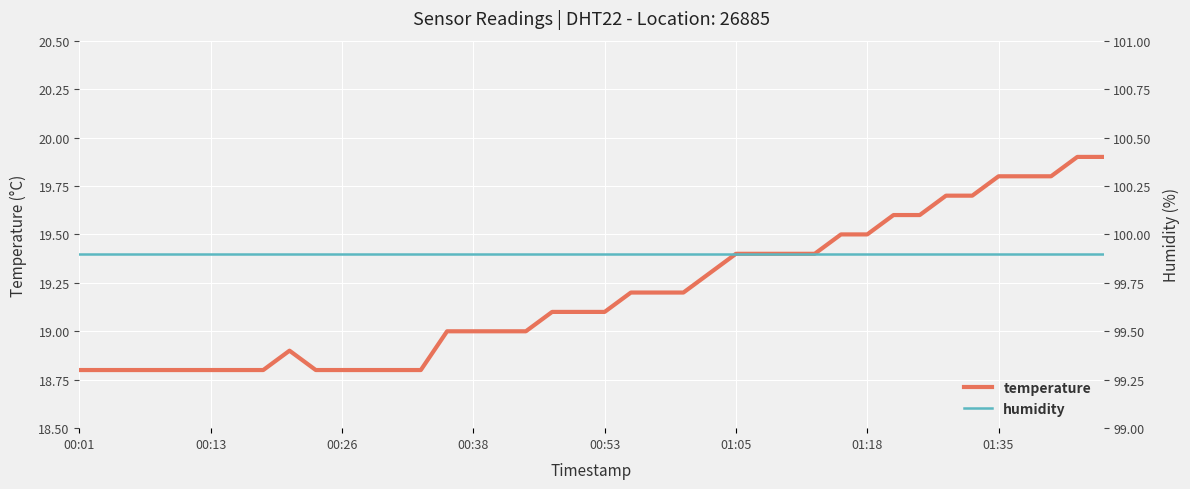

At which label does humidity reach its minimum?

00:01